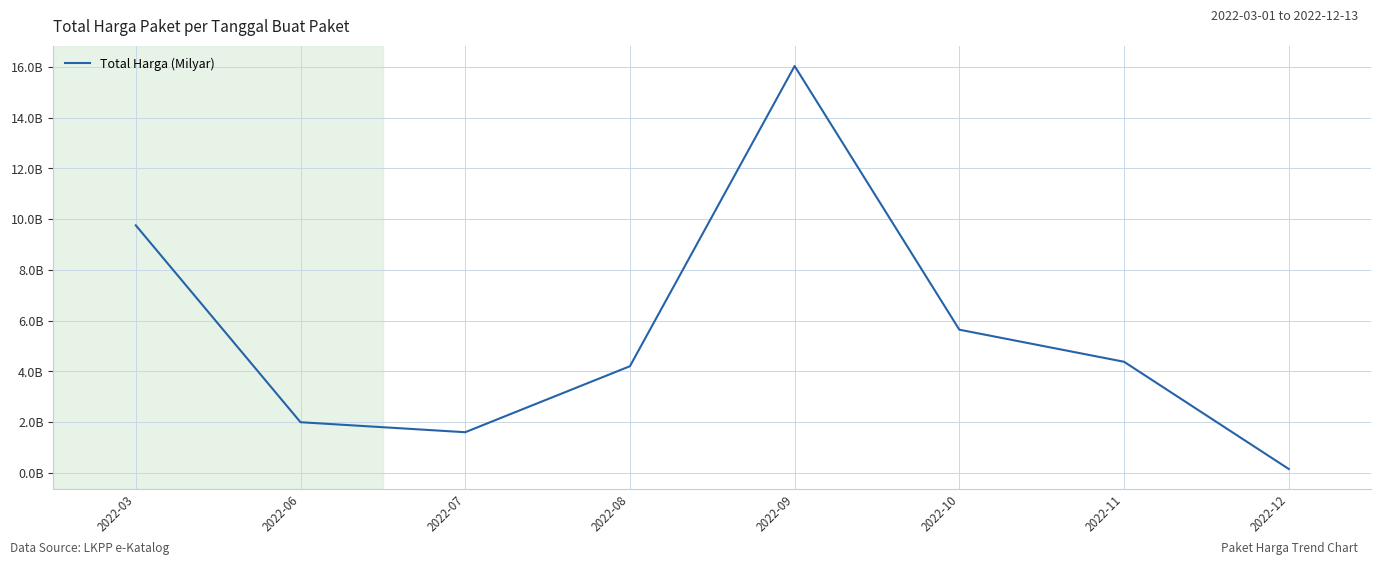

Rank the categories by value from lowest to highest.

2022-12, 2022-07, 2022-06, 2022-08, 2022-11, 2022-10, 2022-03, 2022-09